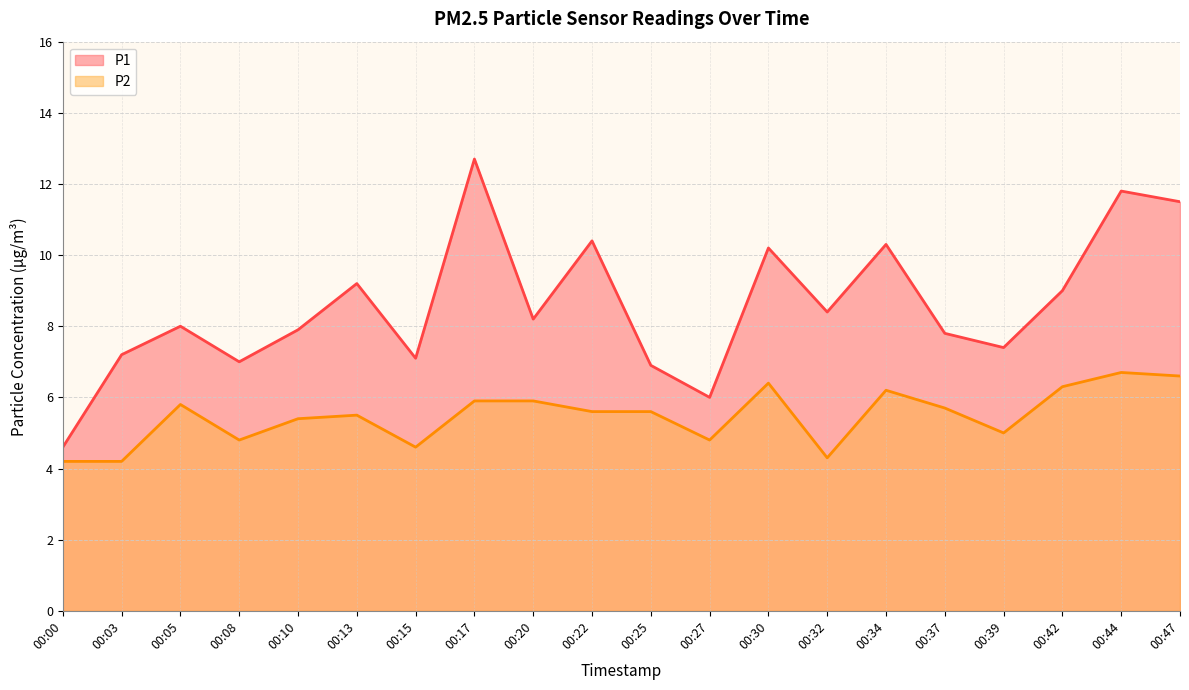

What is the maximum value for P1?

12.7